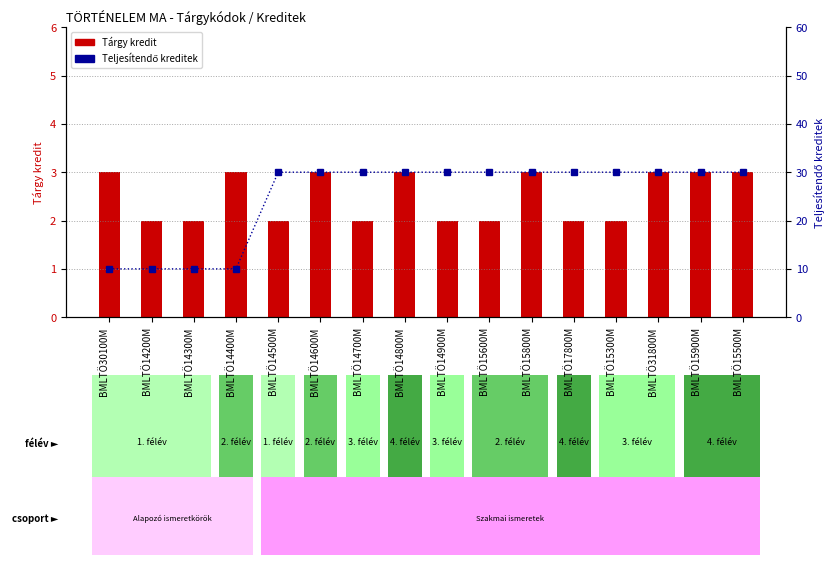

What is the minimum value shown in the chart?

2